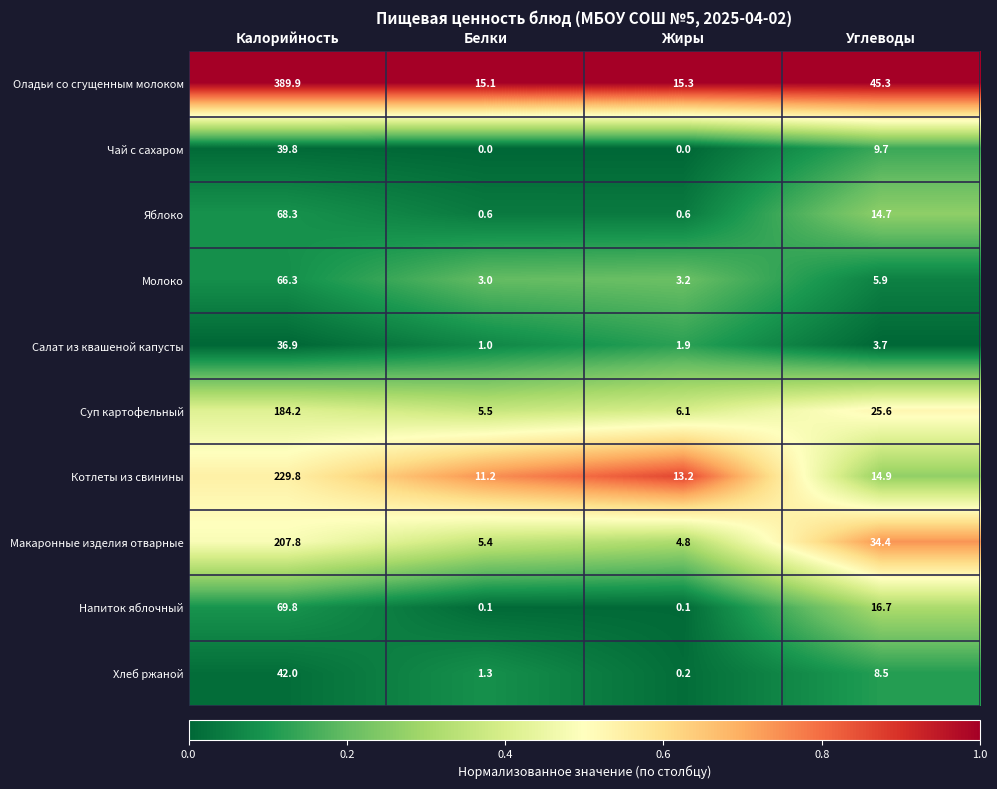

Which series has the largest total across all categories?

Оладьи со сгущенным молоком